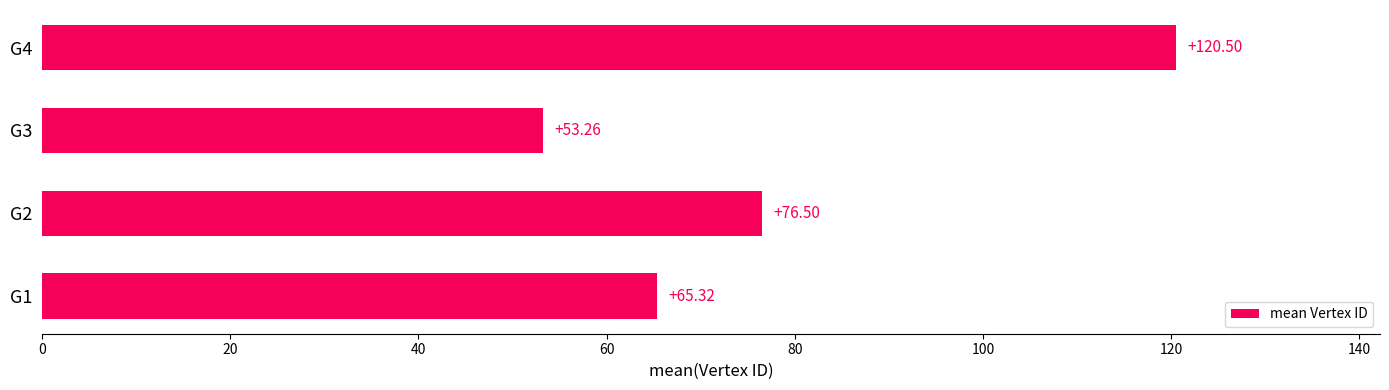

List the labels in order of value, largest first.

G4, G2, G1, G3